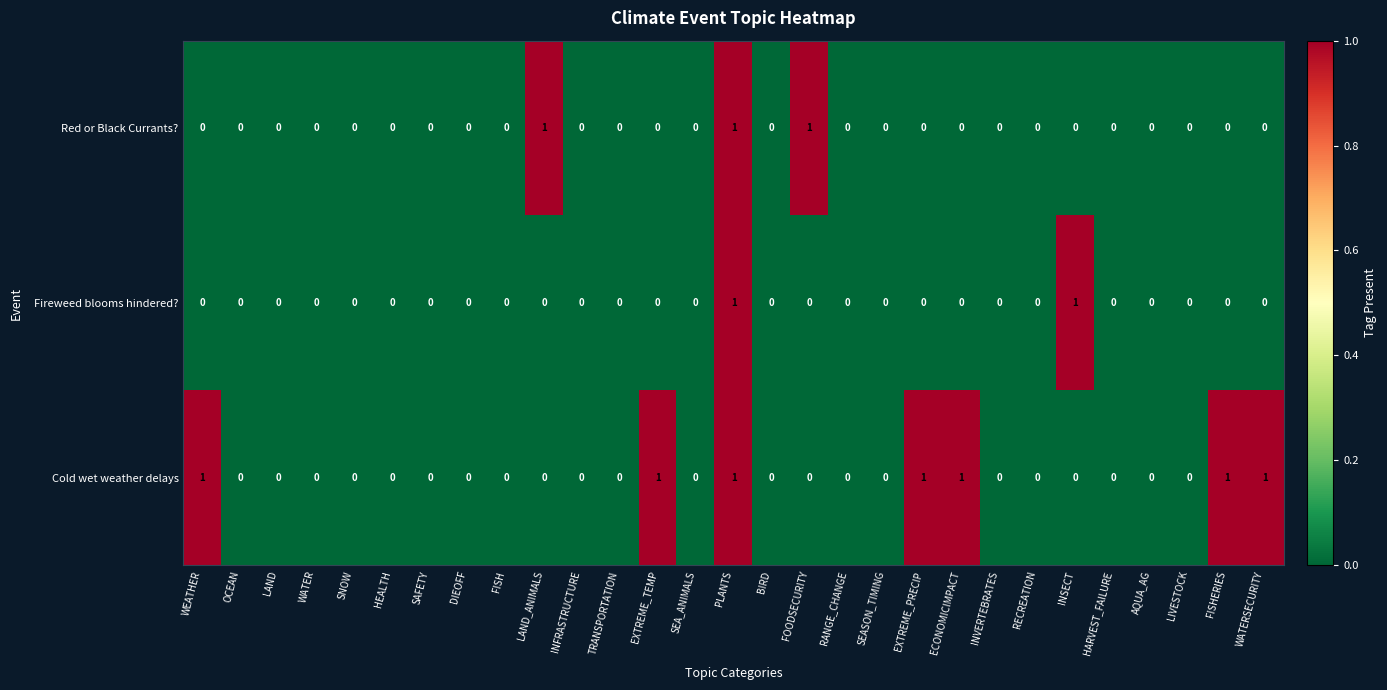

True or false: Fireweed blooms hindered? has a value of 1 at INVERTEBRATES.

False